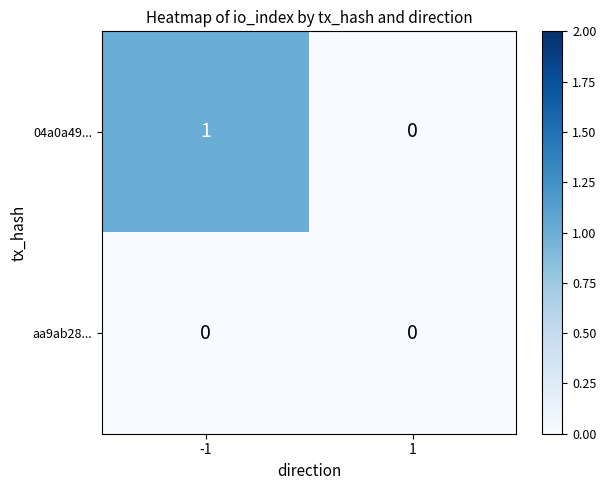

Which series has the largest range (max minus min)?

04a0a49...